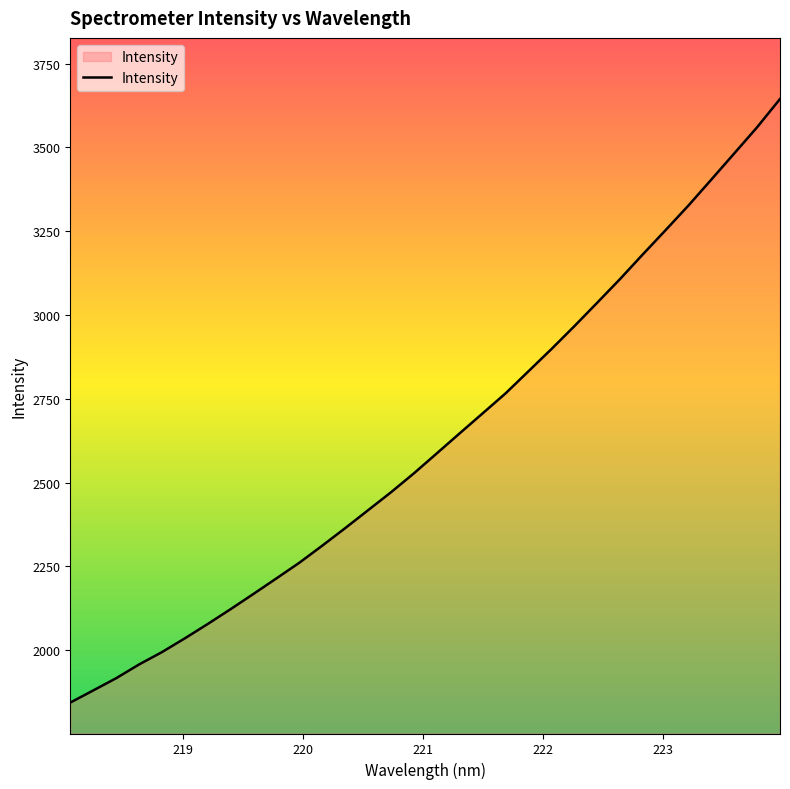

What is the smallest value displayed?

1844.0